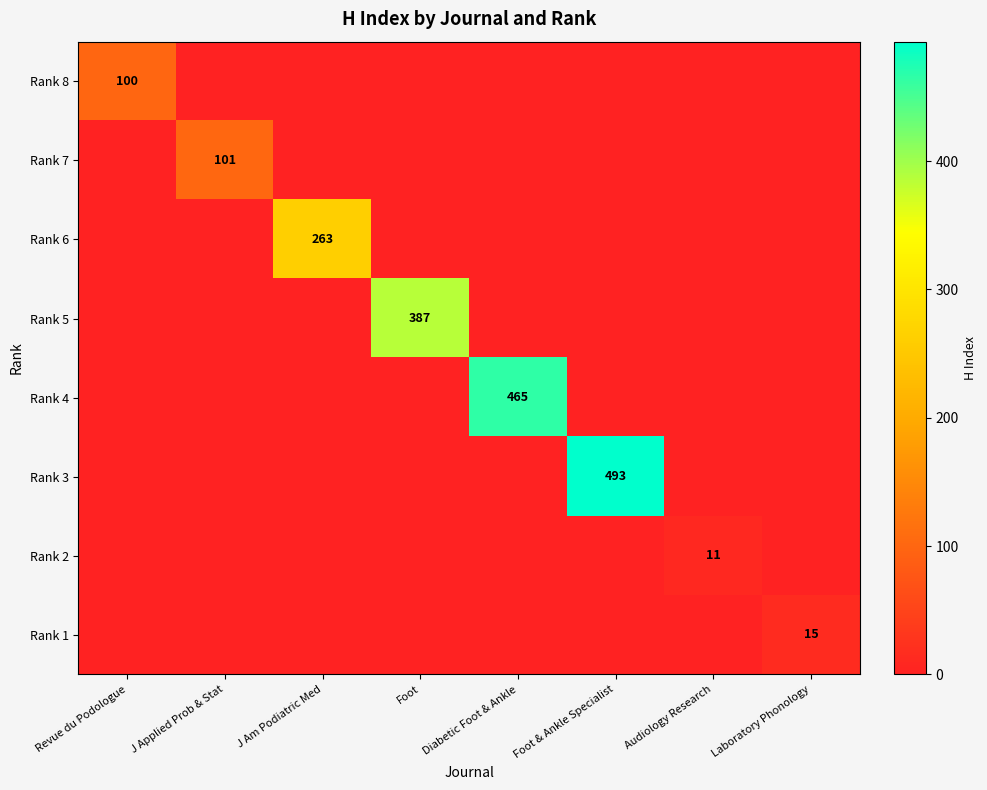

True or false: Rank 3 has a value of 682 at Foot & Ankle Specialist.

False